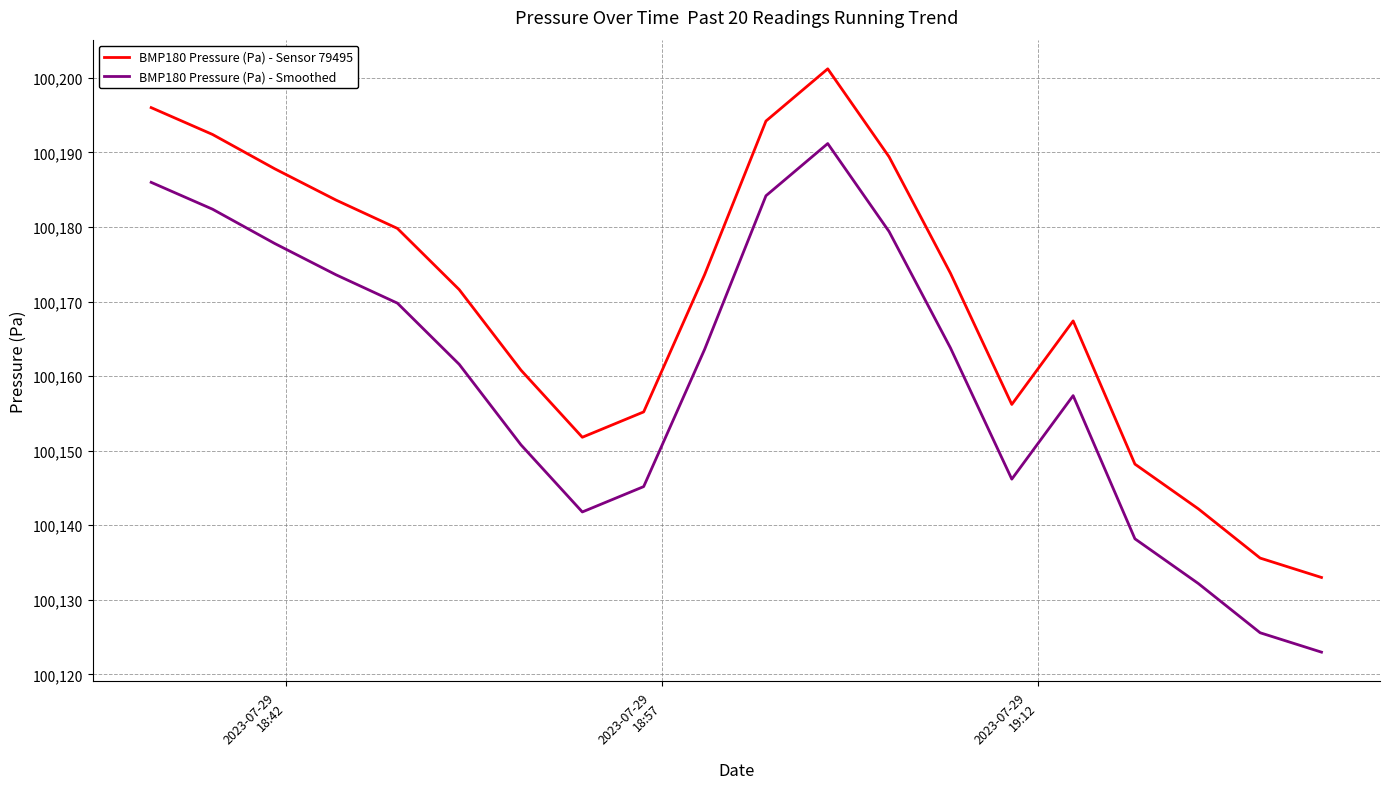

What are all the series names shown in the legend?

BMP180 Pressure (Pa) - Sensor 79495, BMP180 Pressure (Pa) - Smoothed